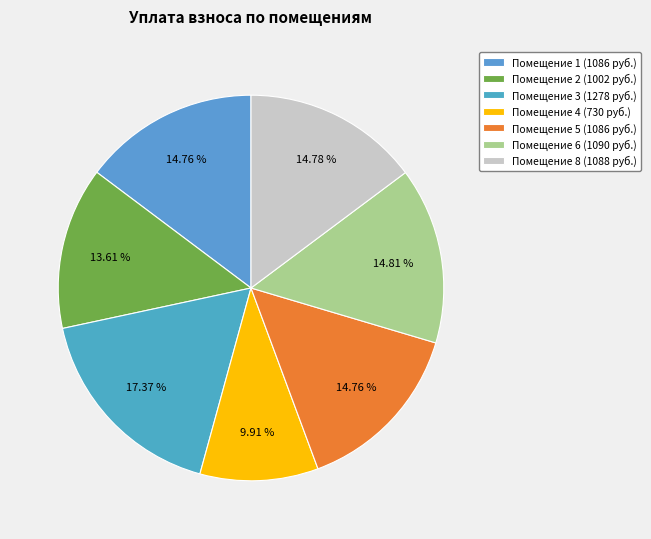

To the nearest percent, what is the difference between the largest and smallest slice percentages?

7%